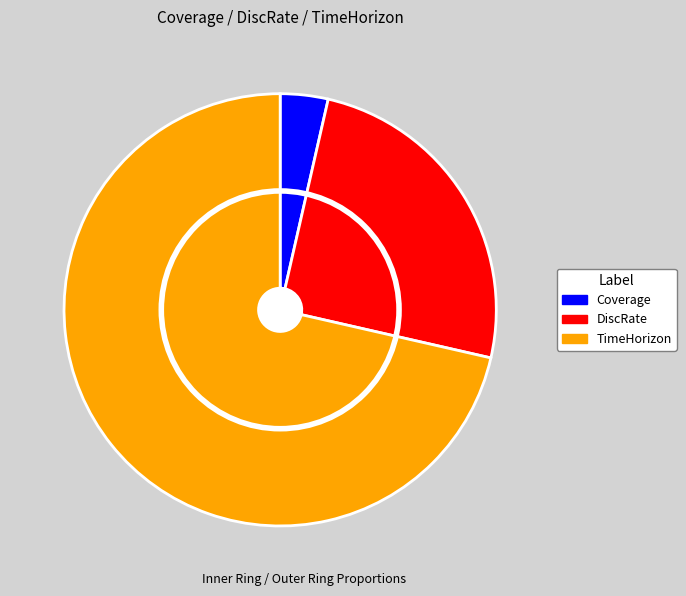

What is the ratio of the value at DiscRate to the value at TimeHorizon?

0.3